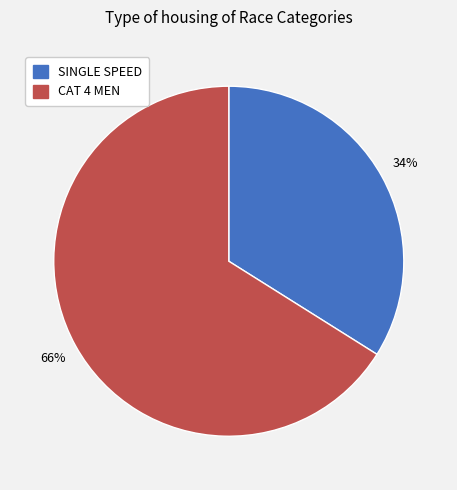

Count the number of slices in the pie.

2